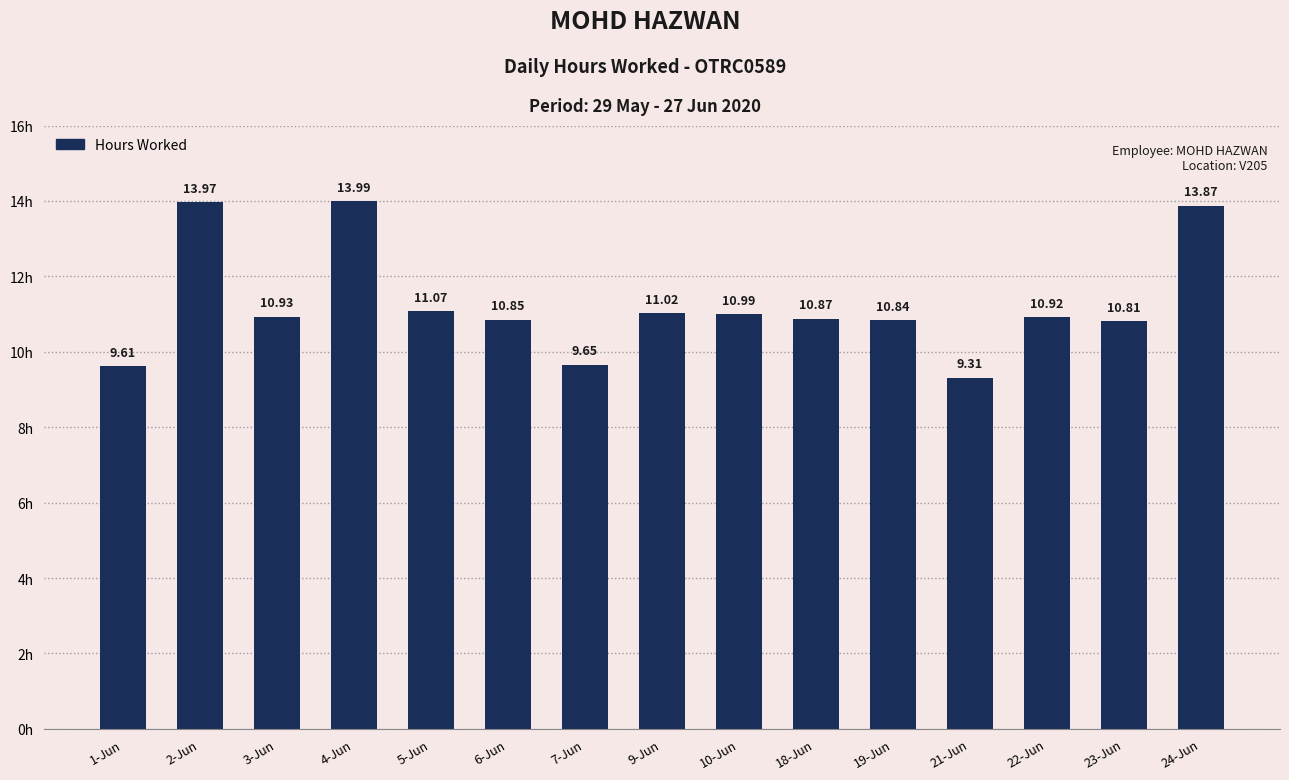

How many data points are above 10?

12